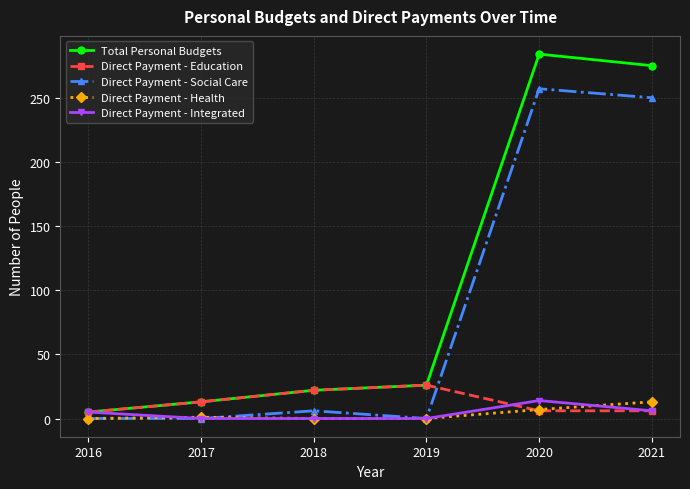

What is the difference between the highest and lowest values at 2021?

269